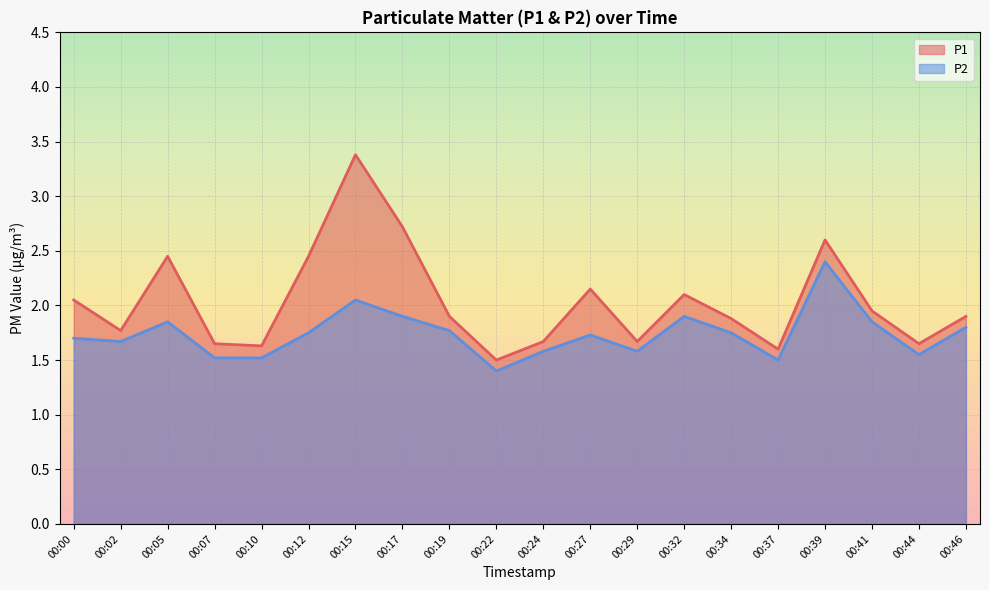

How many lines are shown in the chart?

2